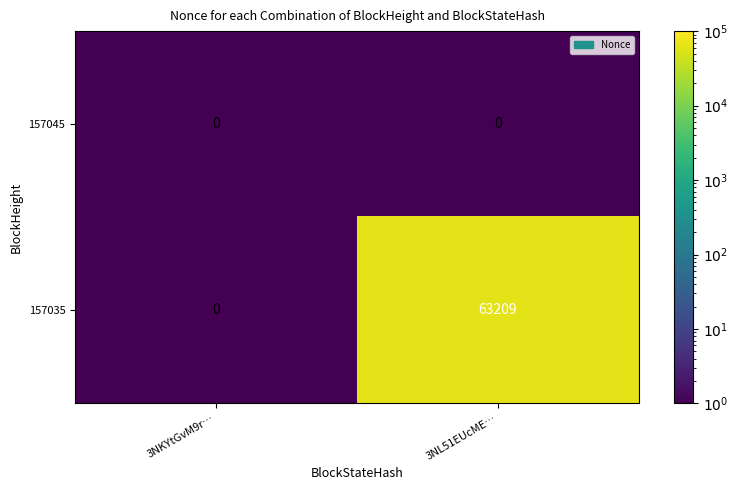

The 157035 series shows 38711 at 3NKYtGvM9r…. True or false?

False